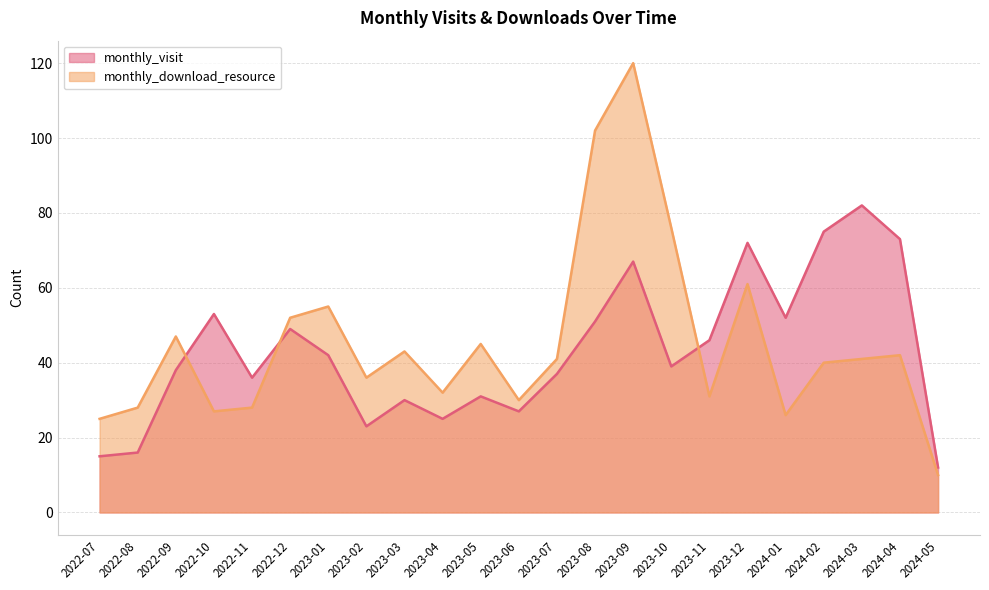

At which label is monthly_visit closest to 47?

2023-11